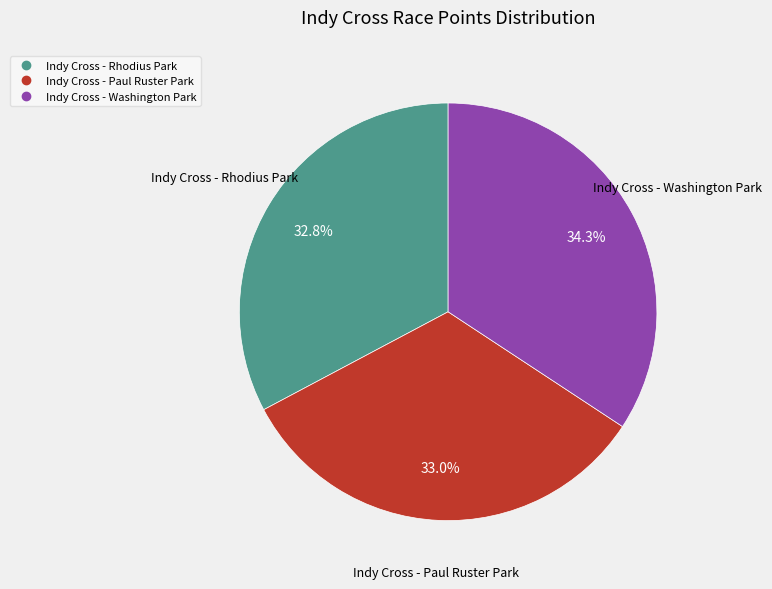

To the nearest percent, what percentage of the pie is Indy Cross - Rhodius Park?

33%